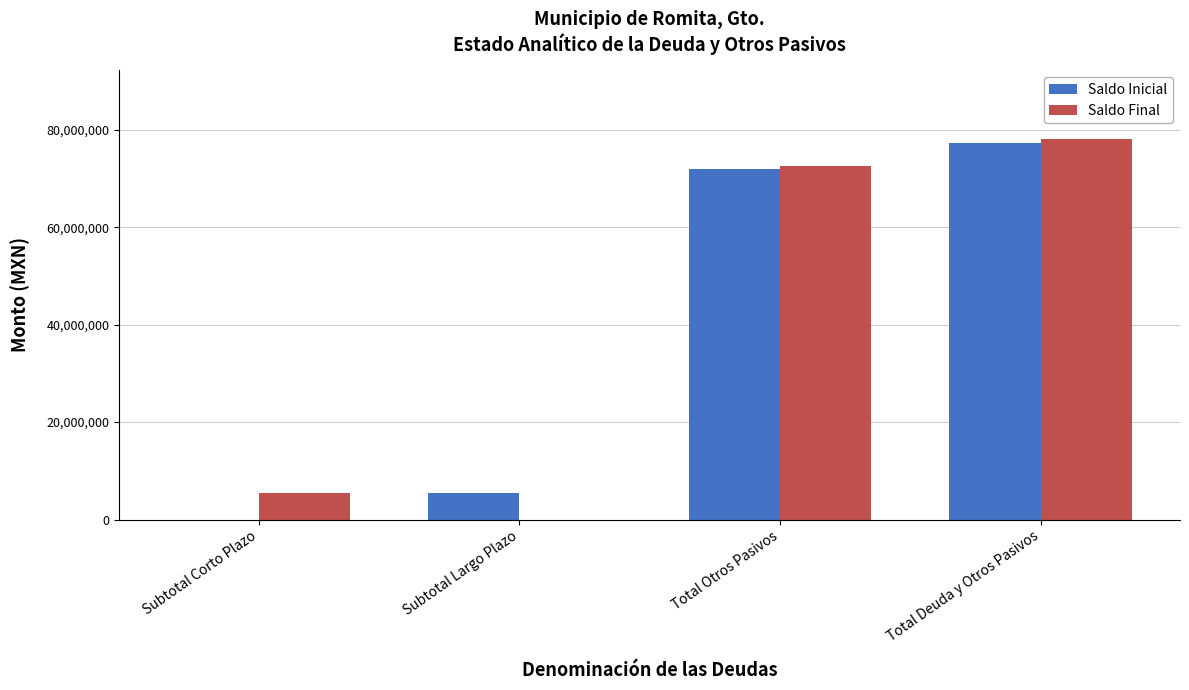

Where is Saldo Final nearest to the value 39085668?

Subtotal Corto Plazo